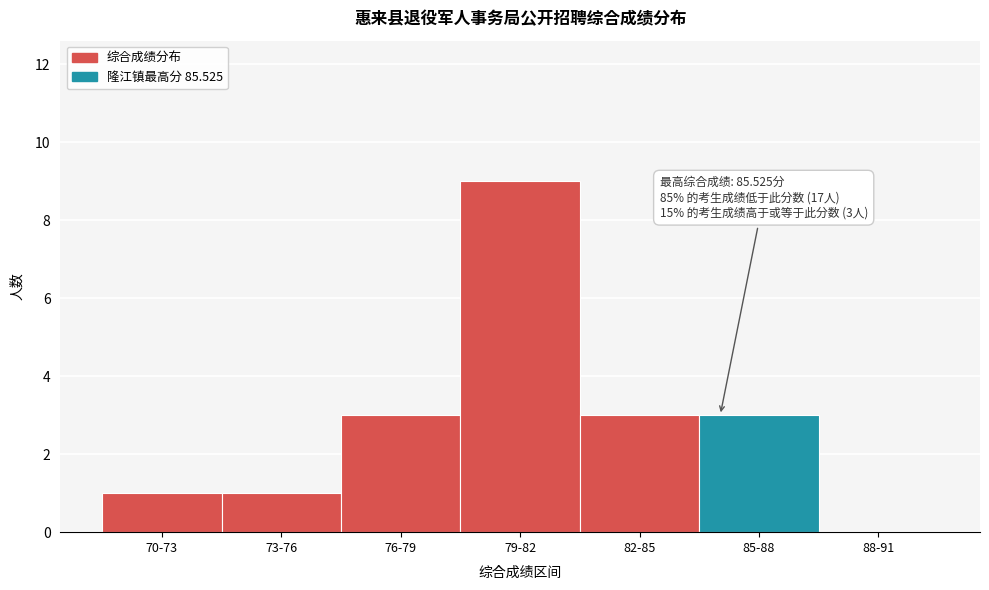

Reading left to right, extract all data points from this chart.

70-73=1	73-76=1	76-79=3	79-82=9	82-85=3	85-88=3	88-91=0